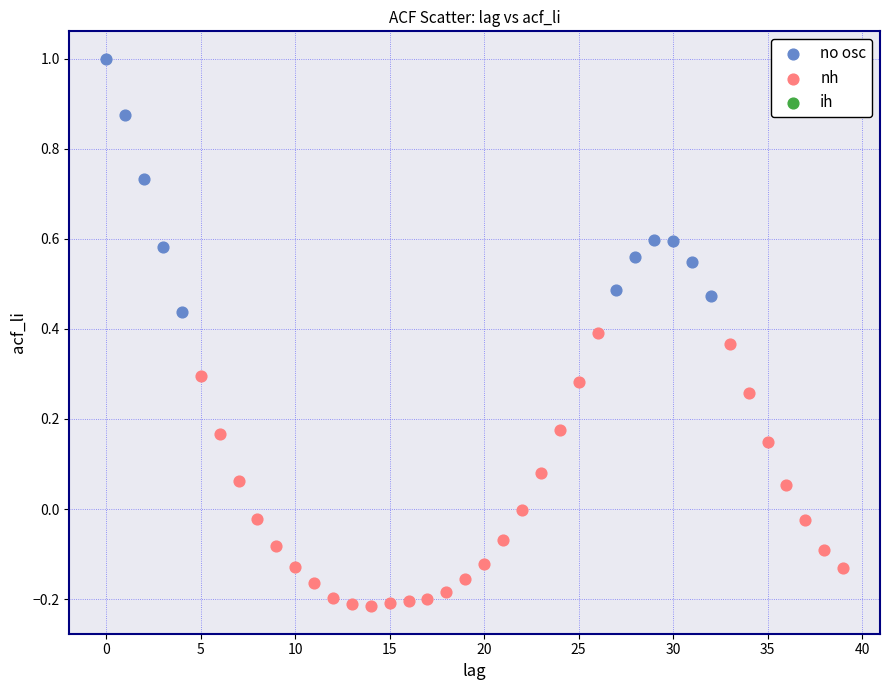

Which series contains the lowest Y value?

nh